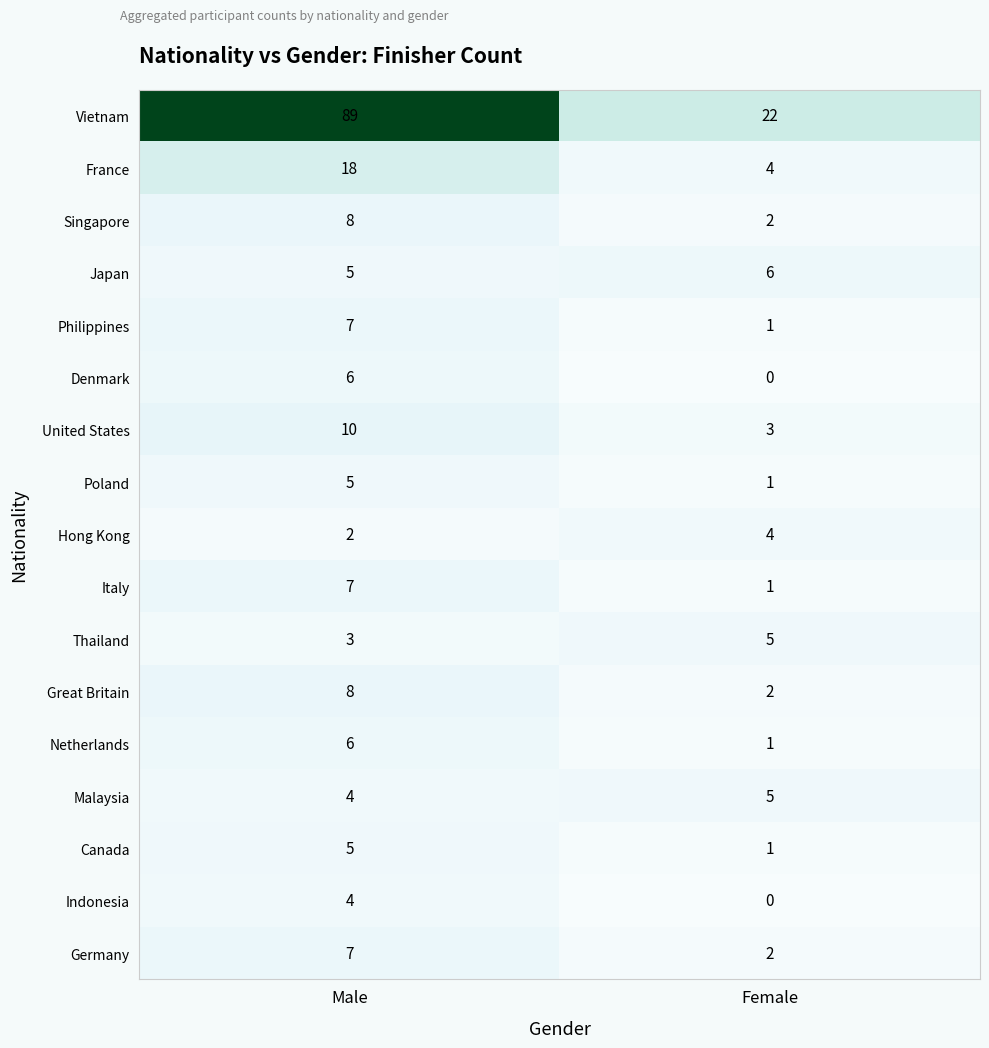

What is the sum of all Germany values?

9